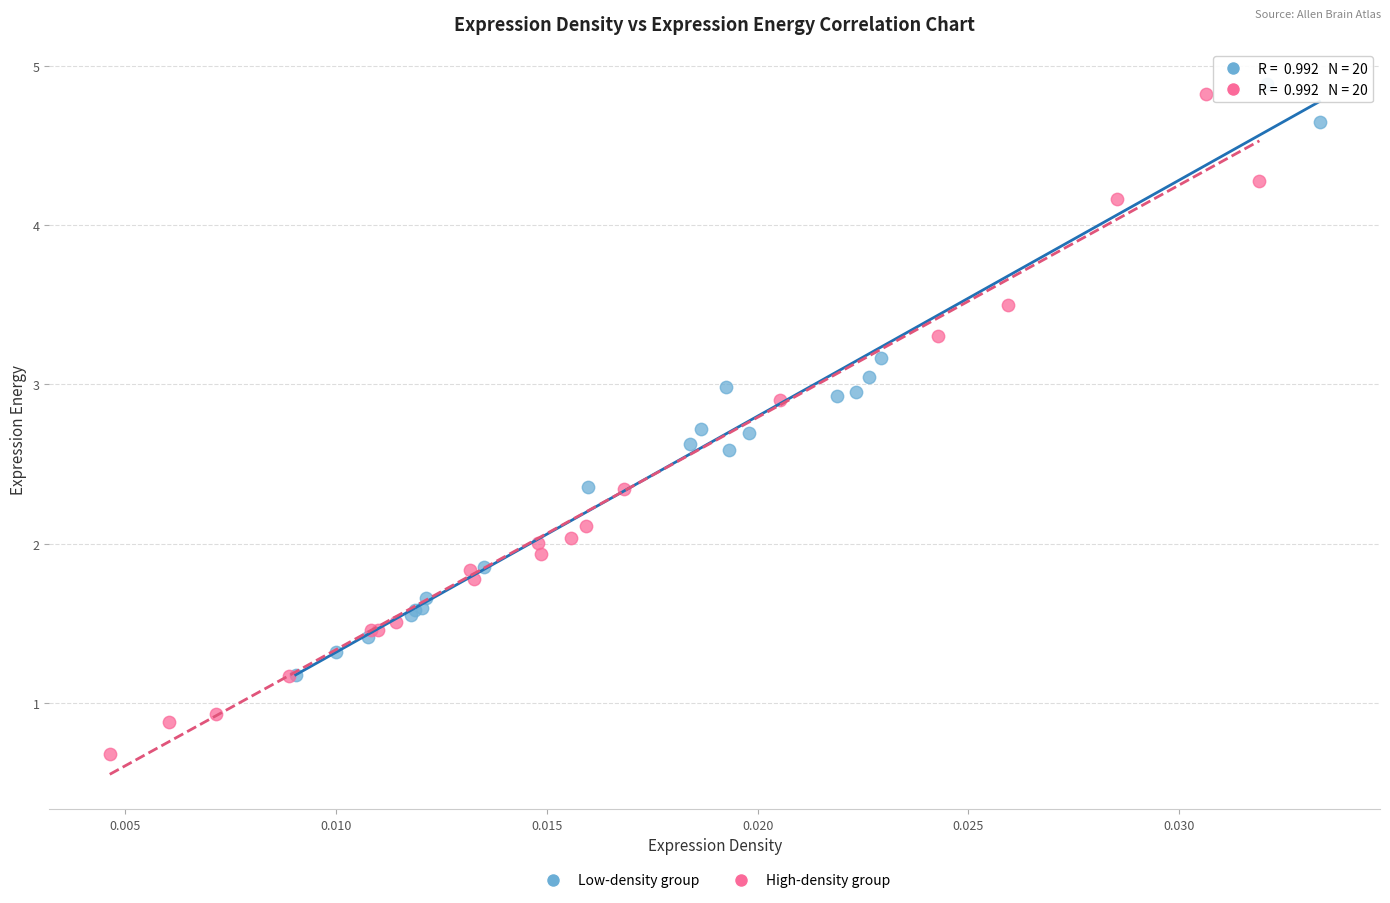

What are all the series names shown in the legend?

Low-density group, High-density group